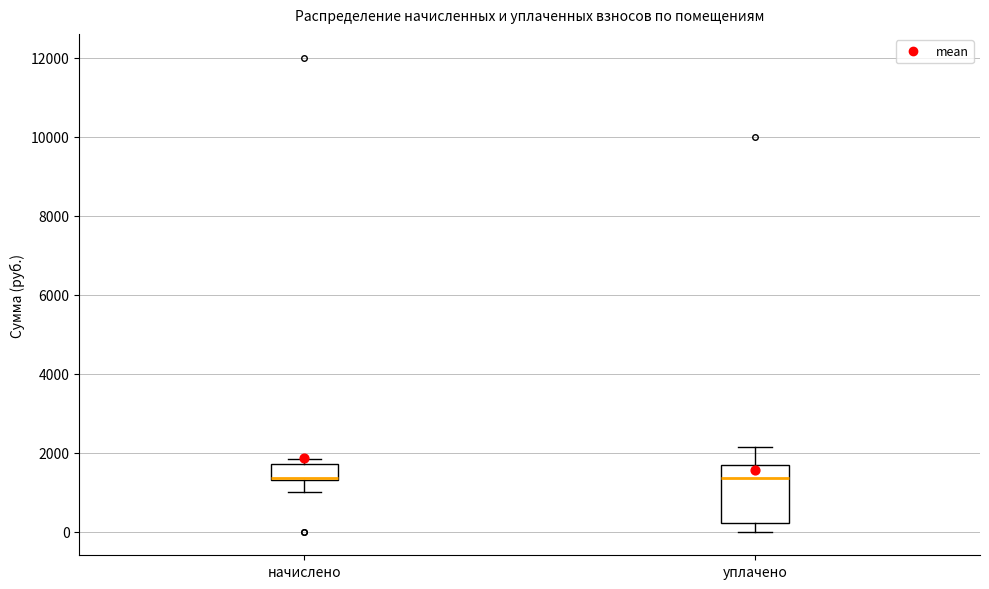

Where is the upper edge of the box for начислено on the y-axis? The values are not printed on the chart, so give them approximately, as read against the axis.

1800